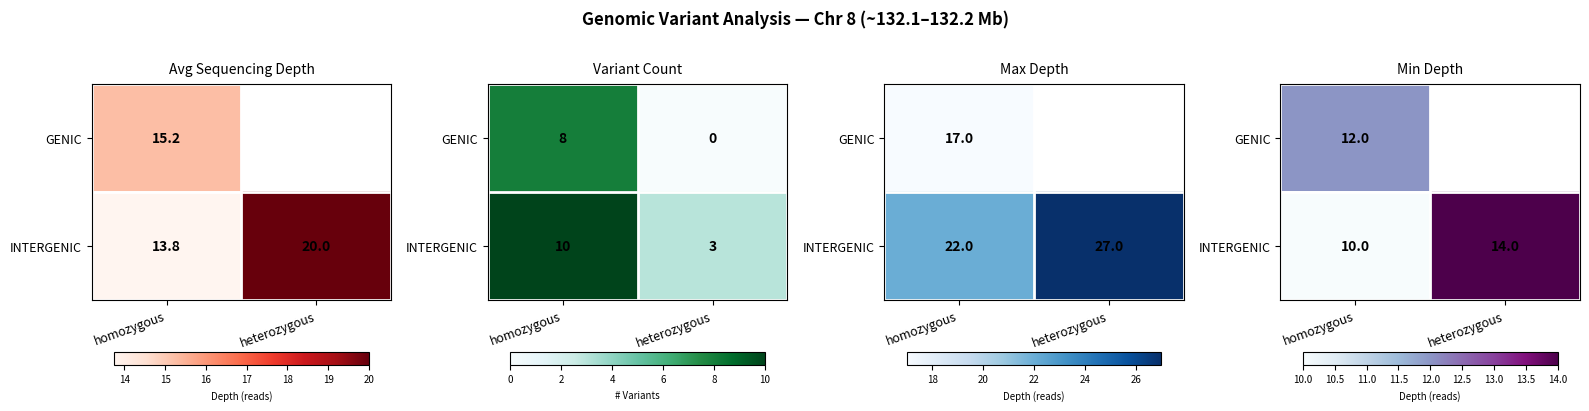

Is the value of INTERGENIC at homozygous greater than the value of GENIC at heterozygous?

No